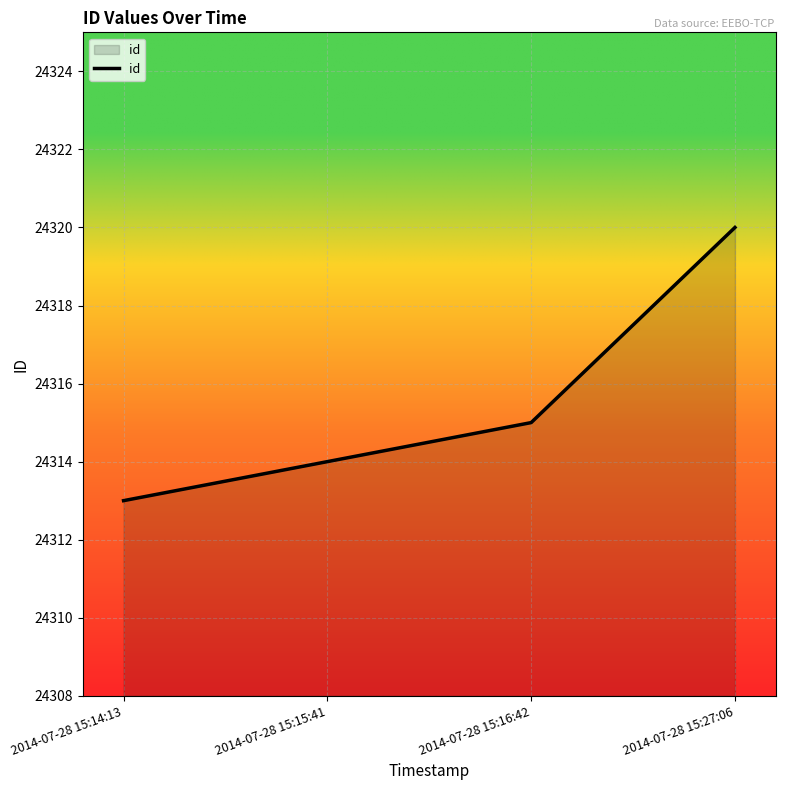

True or false: there are more than 0 points higher than both neighbors.

False